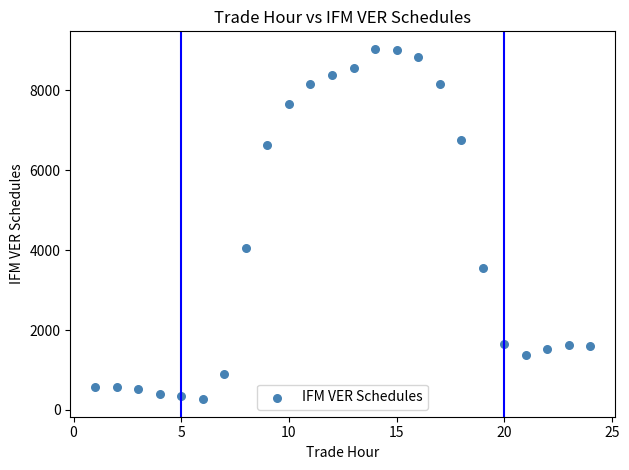

What is the range of Y values (max minus min)?

8765.2